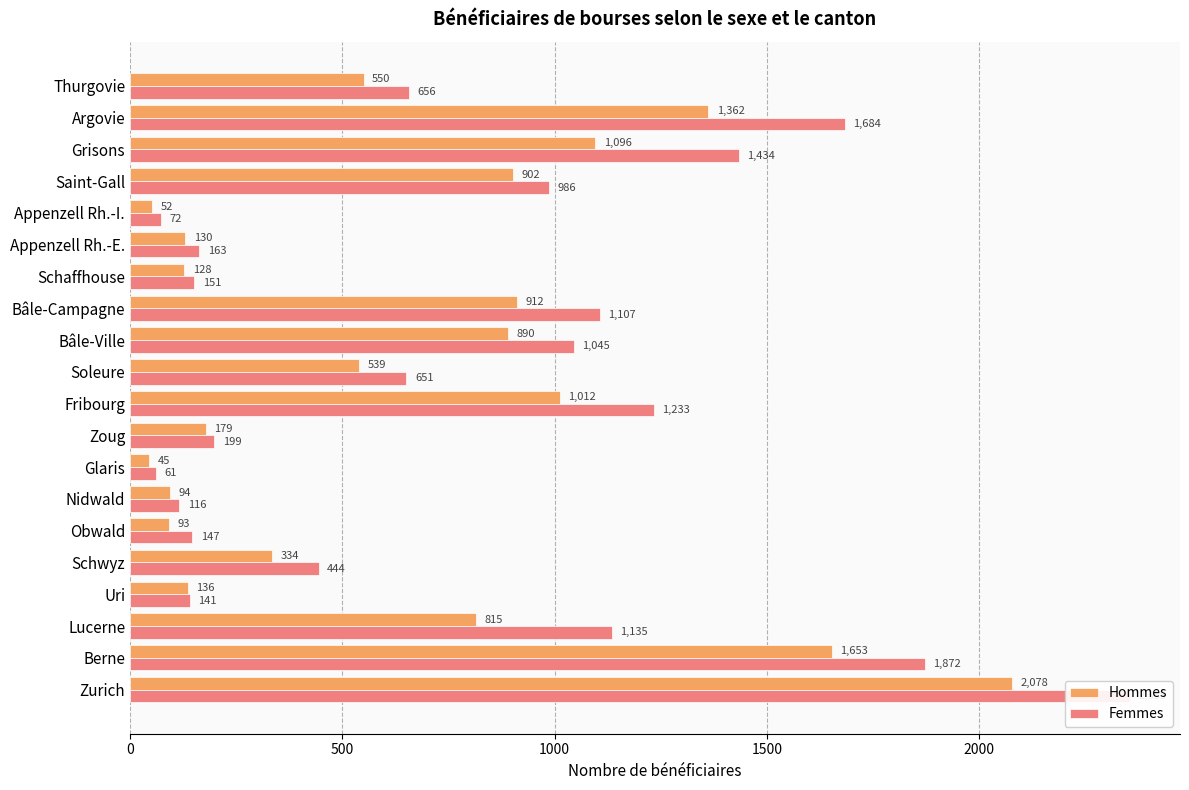

What is the smallest value displayed?

45